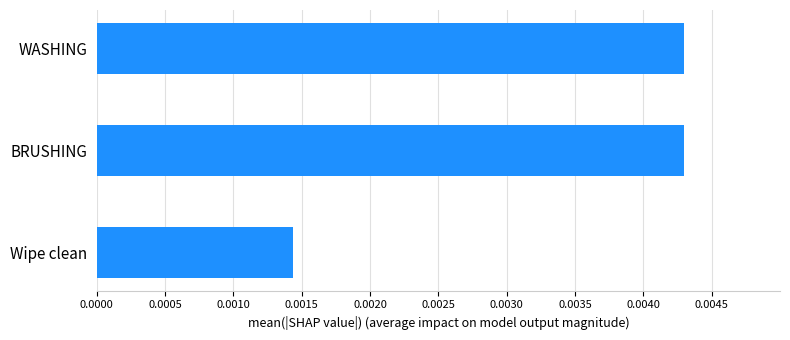

Which label corresponds to the smallest value in the chart?

Wipe clean